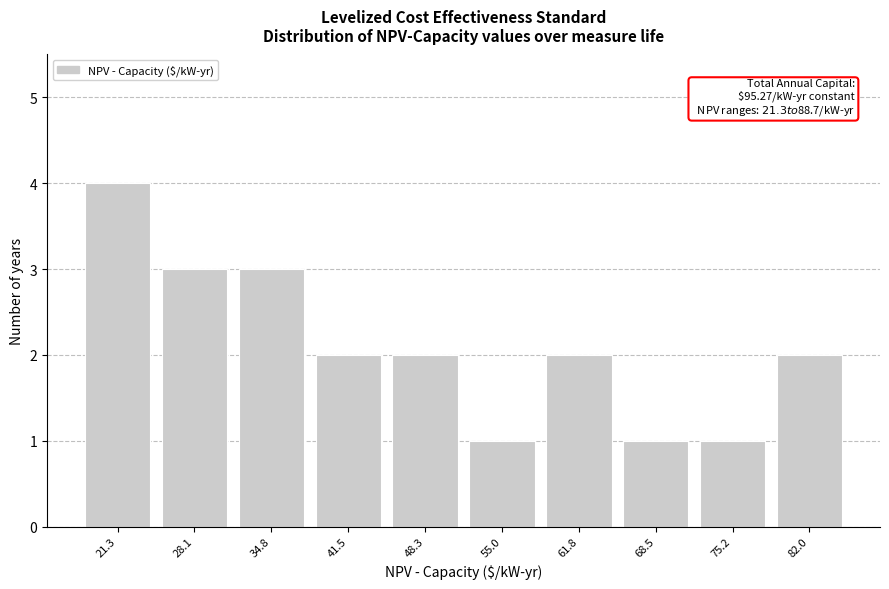

Reading left to right, what are all the values shown in this chart?

4	3	3	2	2	1	2	1	1	2